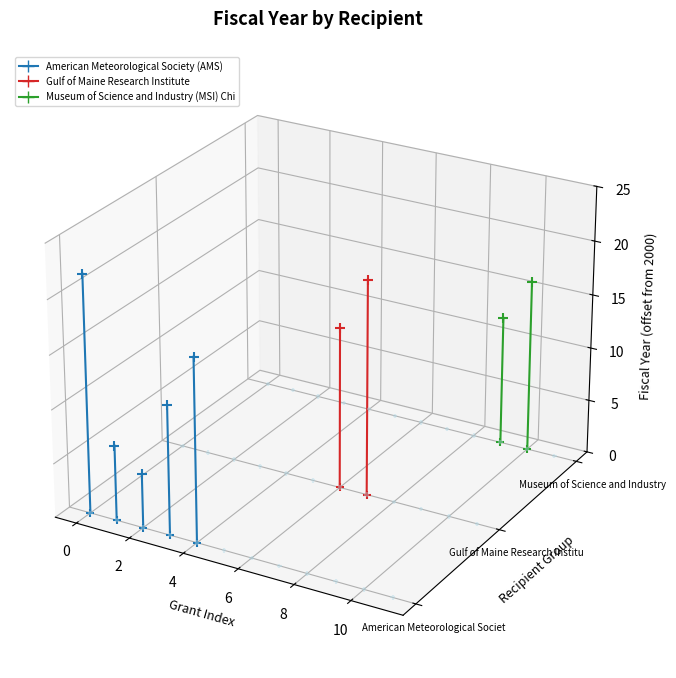

Is the value of American Meteorological Society (AMS) at 0 greater than the value of Gulf of Maine Research Institute at 0?

Yes